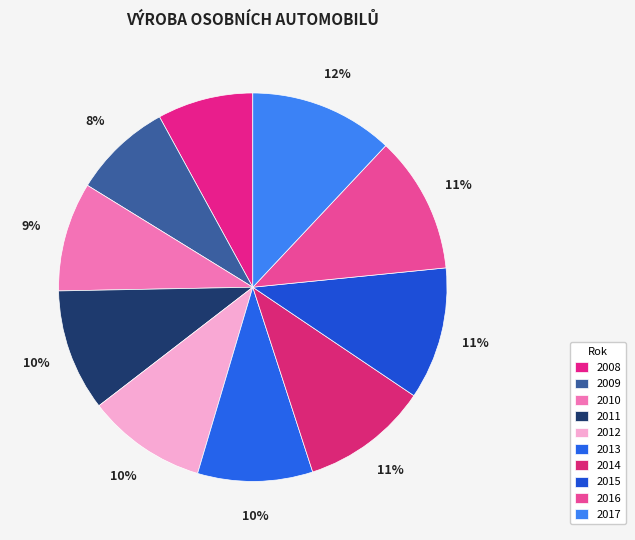

Does 2014 represent more than half of the total?

No